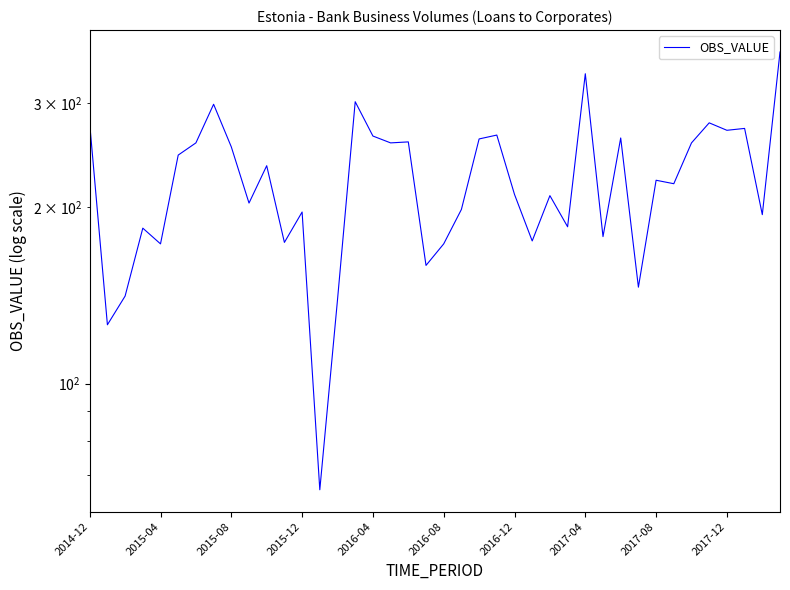

Rank the categories by value from highest to lowest.

39, 28, 15, 2017-04, 35, 2014-12, 37, 36, 23, 16, 30, 22, 18, 2016-12, 17, 34, 2017-08, 2016-08, 10, 32, 33, 24, 26, 2017-12, 21, 12, 38, 27, 2015-12, 29, 25, 11, 2016-04, 20, 19, 31, 2015-08, 14, 2015-04, 13